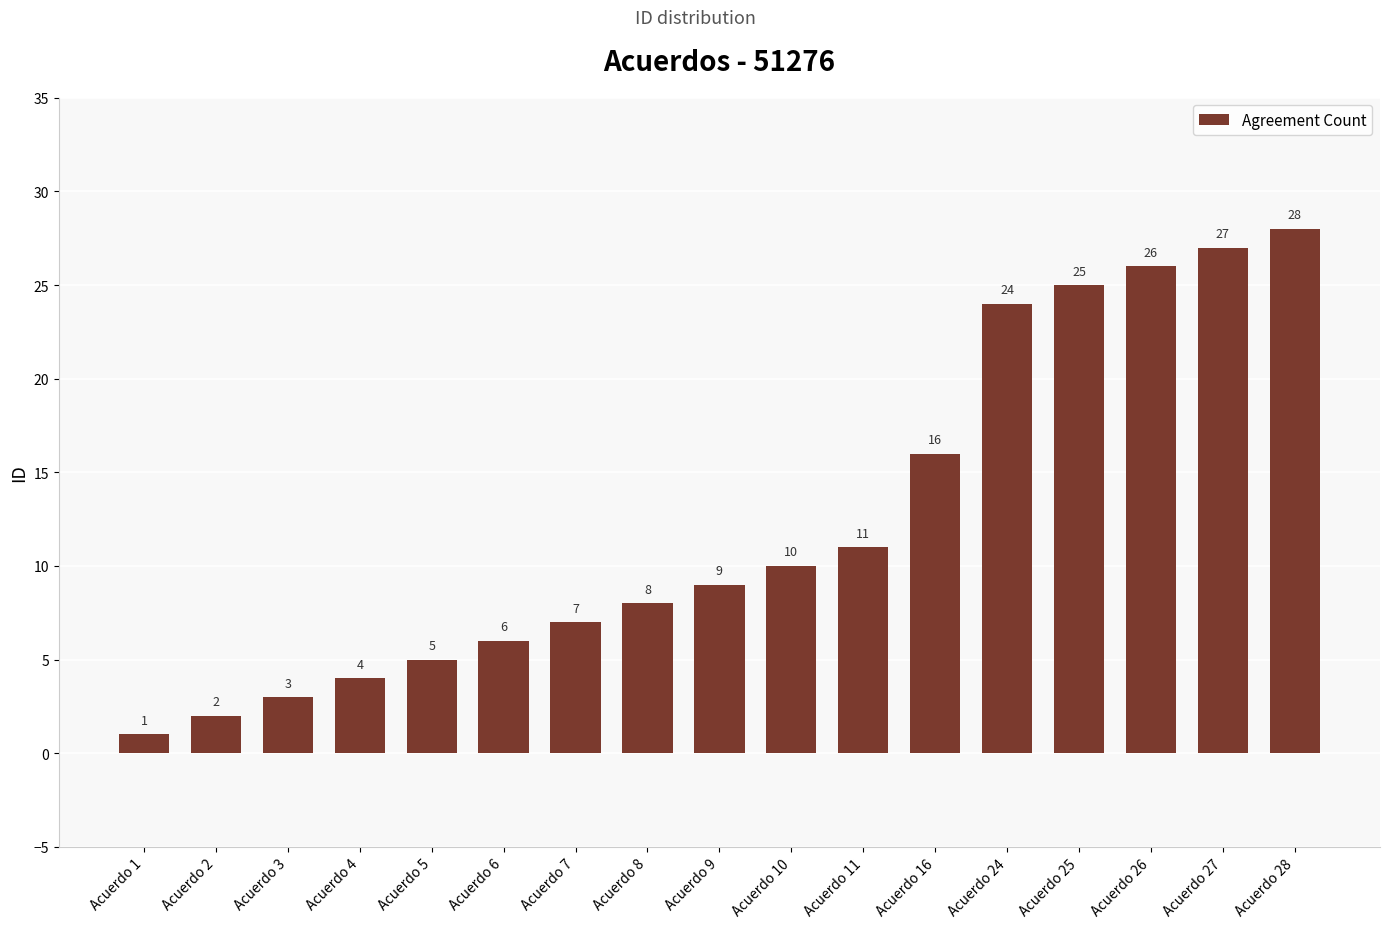

Are the bars grouped side by side (vs. stacked)?

No